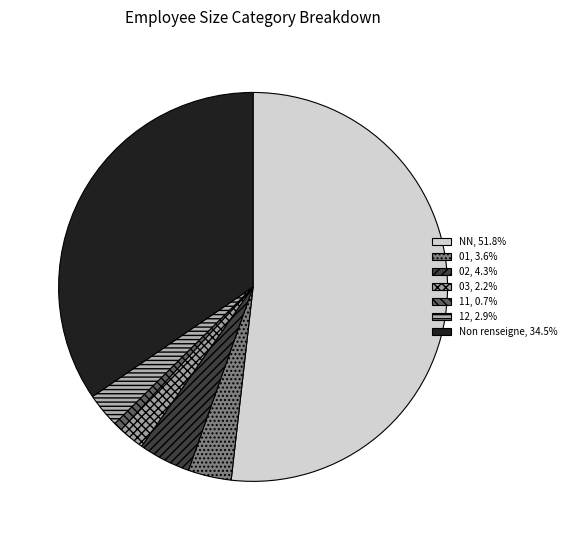

How many slices are in this pie chart?

7